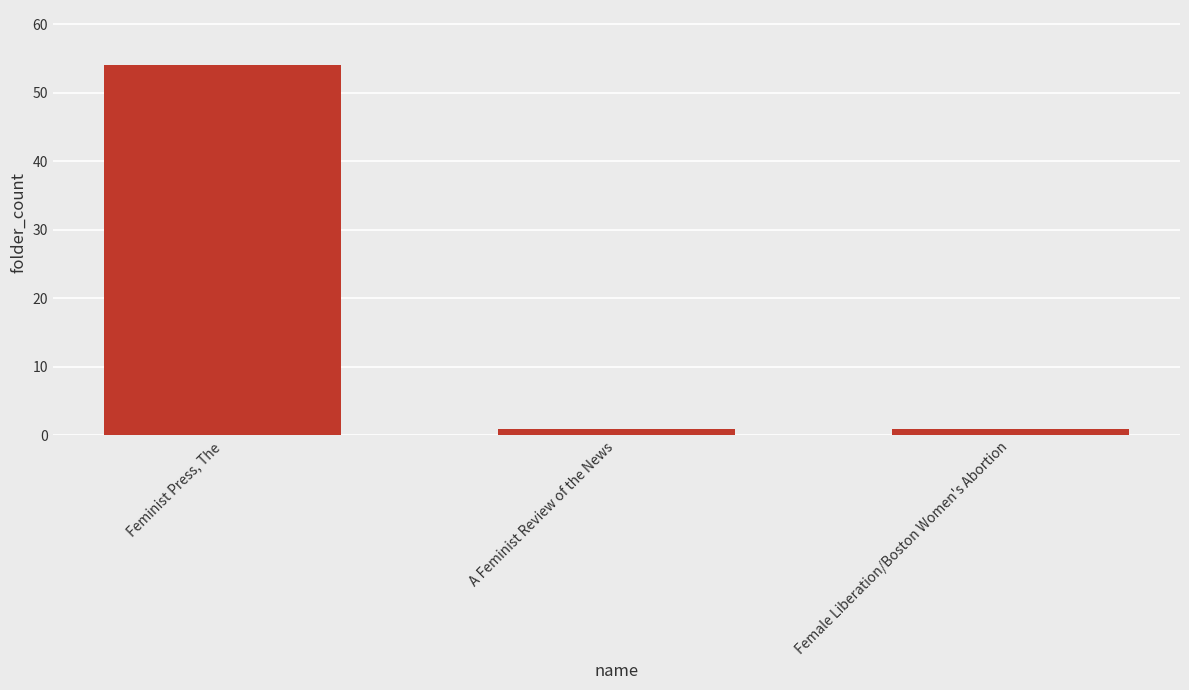

True or false: the data shows 75 at Feminist Press, The.

False